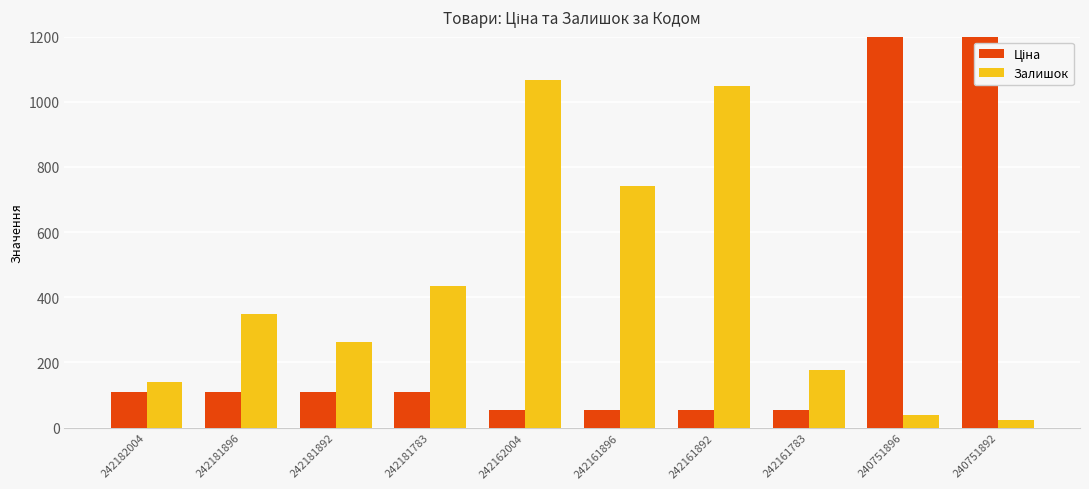

What is the value of the Ціна bar at the 3rd from the left?

109.0